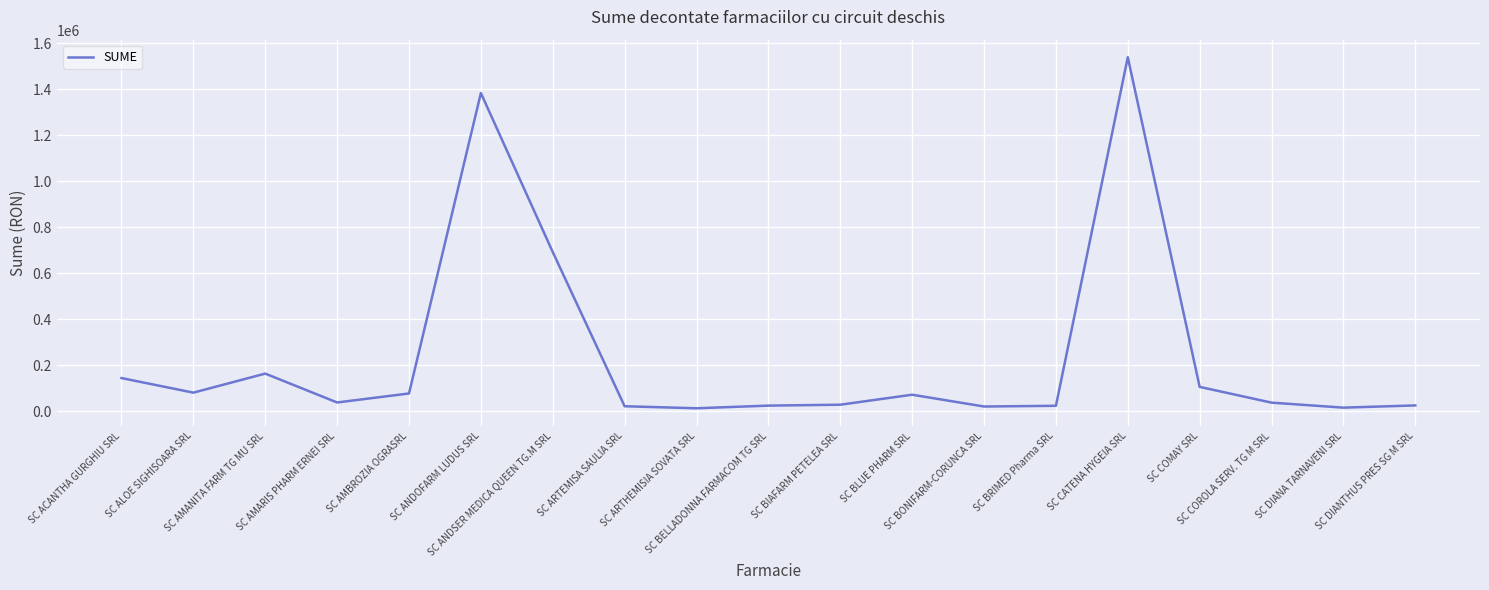

Does the chart display data point markers on the line(s)?

No